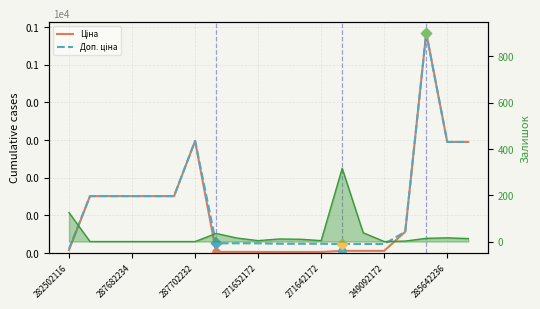

Which series reaches the maximum Y coordinate?

Ціна